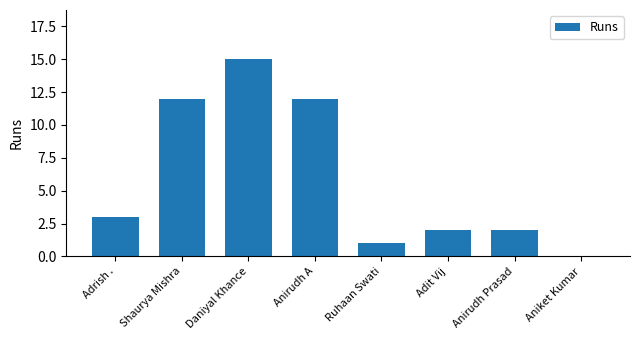

Which category has the highest value across all series?

Daniyal Khance